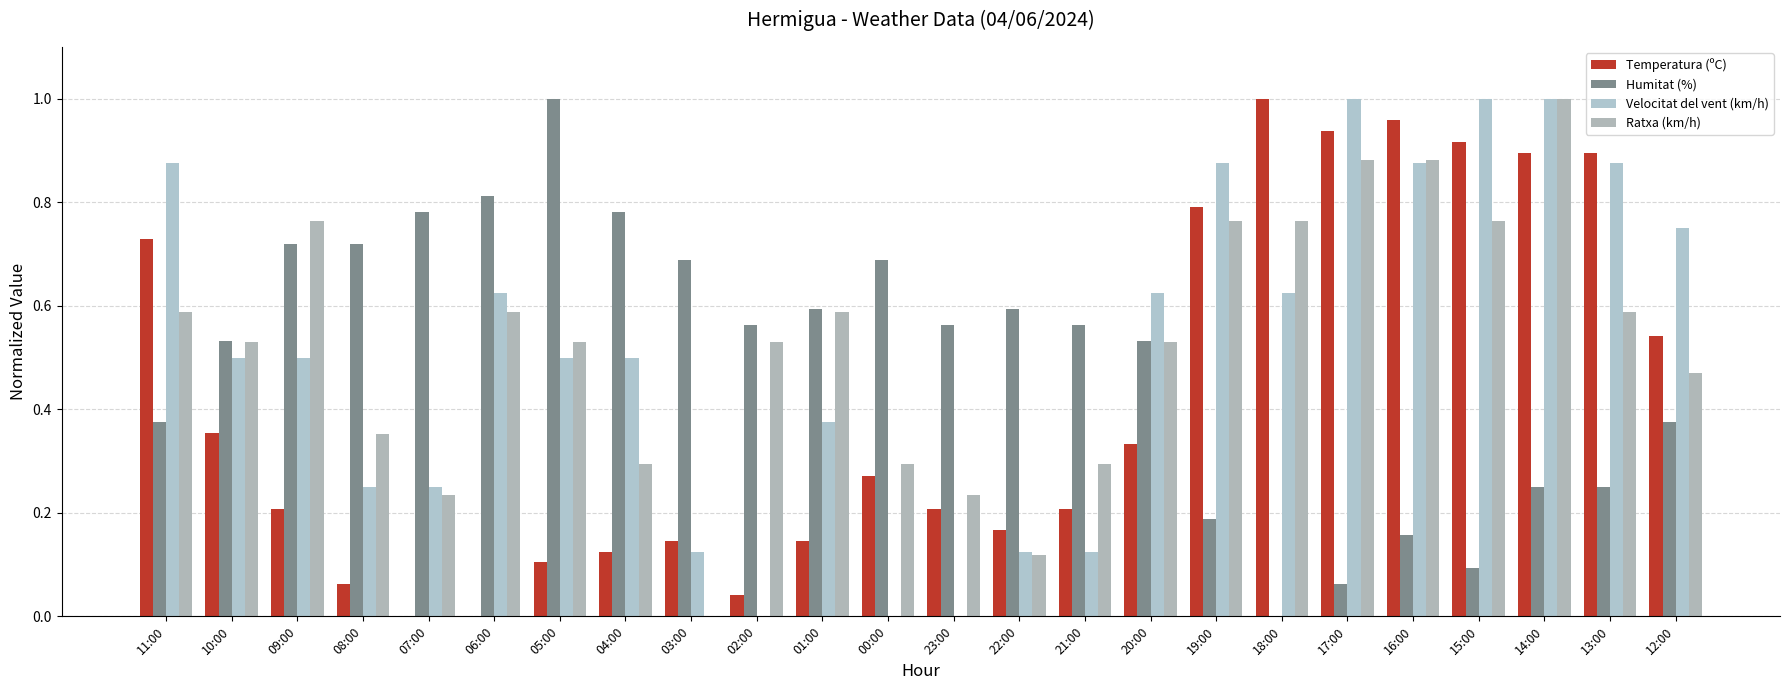

Are the bars grouped side by side (vs. stacked)?

Yes